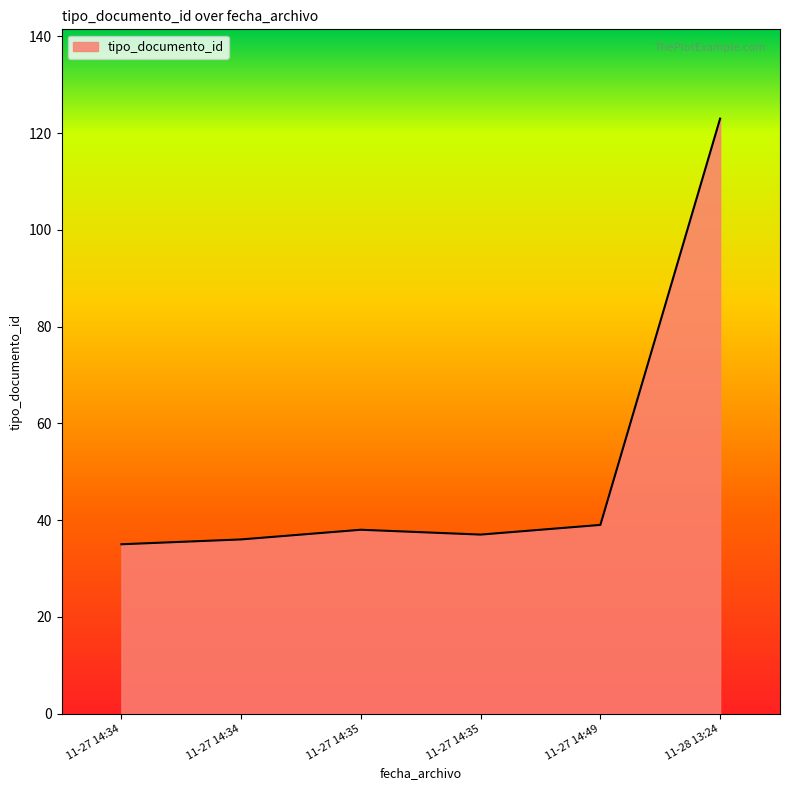

How many points are lower than both their immediate neighbors (excluding endpoints)?

1